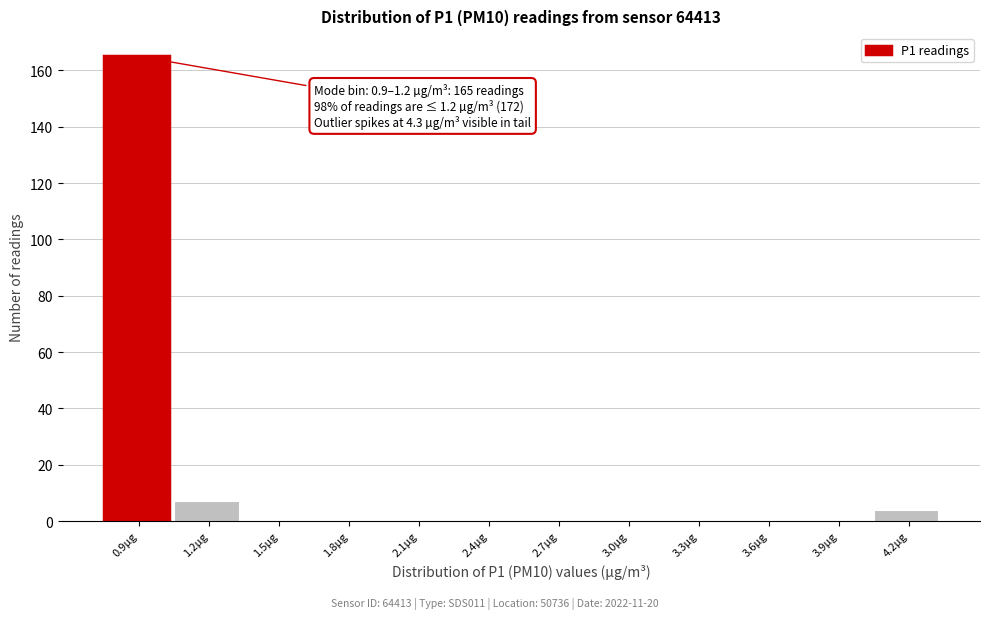

Reading right to left, list all the values displayed in this chart.

4.2µg=4	3.9µg=0	3.6µg=0	3.3µg=0	3.0µg=0	2.7µg=0	2.4µg=0	2.1µg=0	1.8µg=0	1.5µg=0	1.2µg=7	0.9µg=165